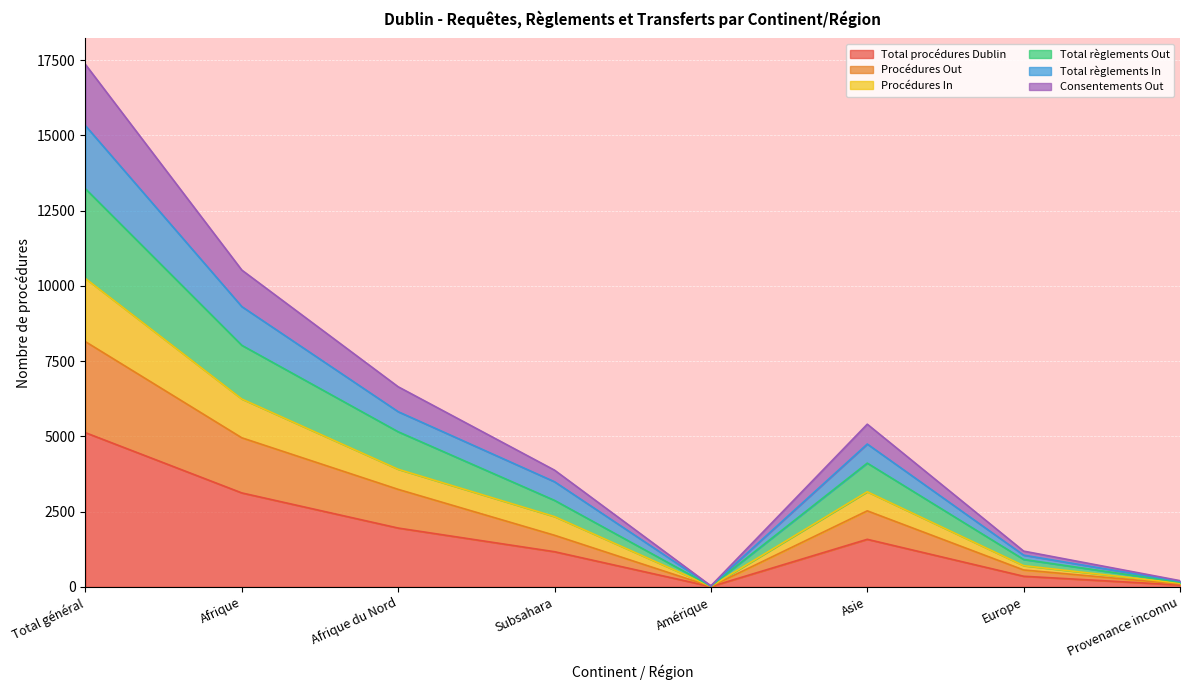

Which category has the highest value in the Total procédures Dublin series?

Total général